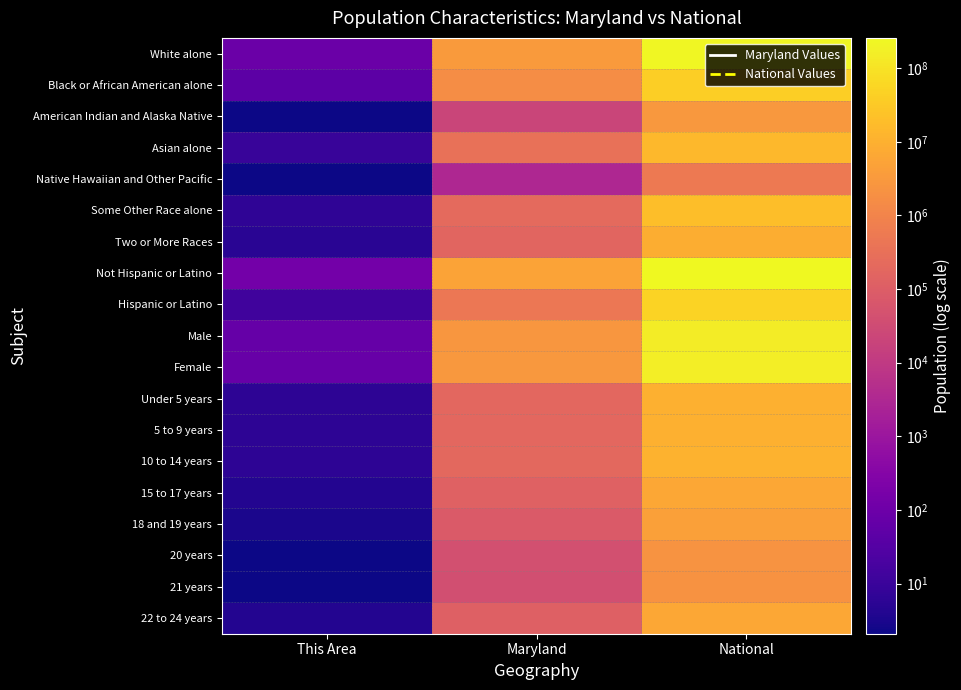

At which category is the sum across all series the highest?

National